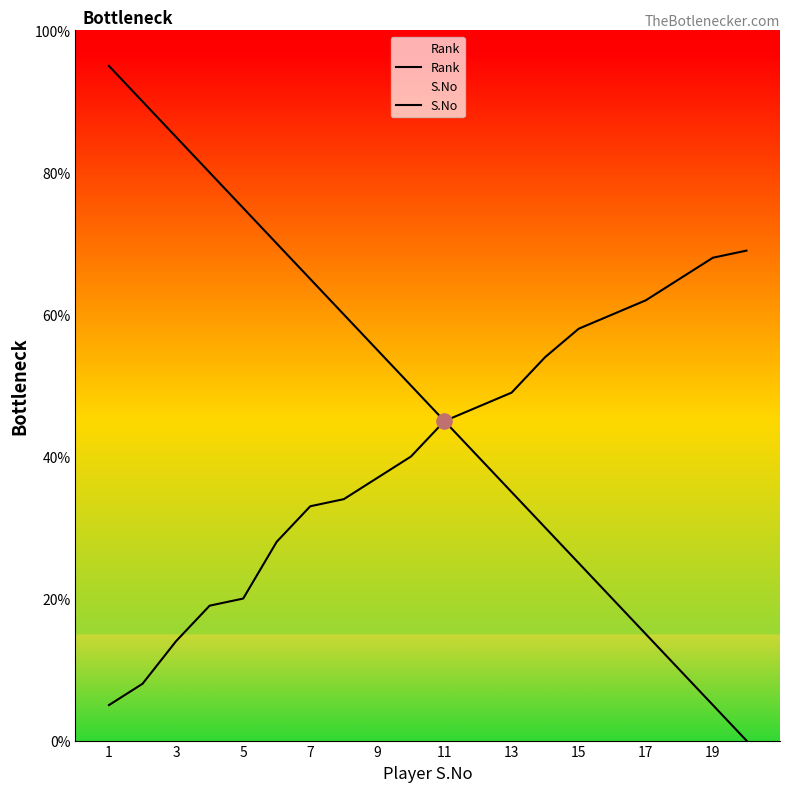

Which series has the widest spread of Y values?

S.No